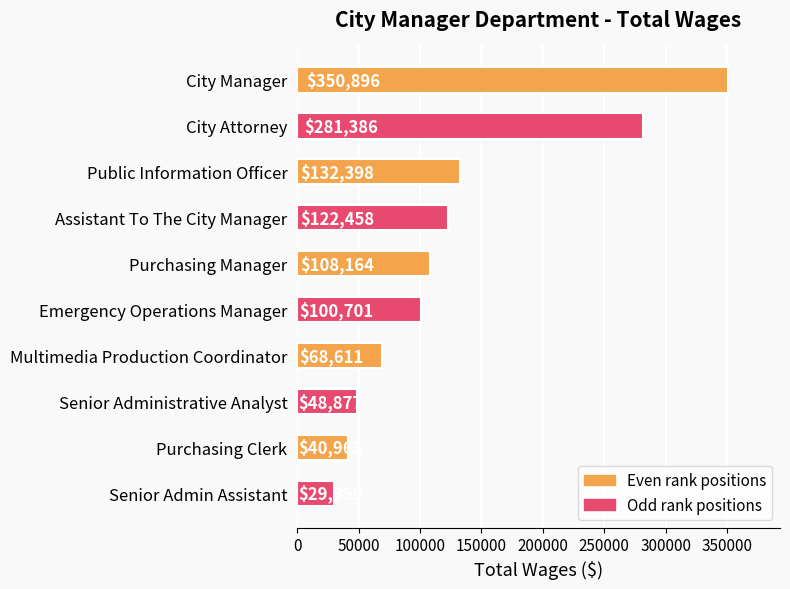

List the labels in order of value, largest first.

City Manager, City Attorney, Public Information Officer, Assistant To The City Manager, Purchasing Manager, Emergency Operations Manager, Multimedia Production Coordinator, Senior Administrative Analyst, Purchasing Clerk, Senior Admin Assistant